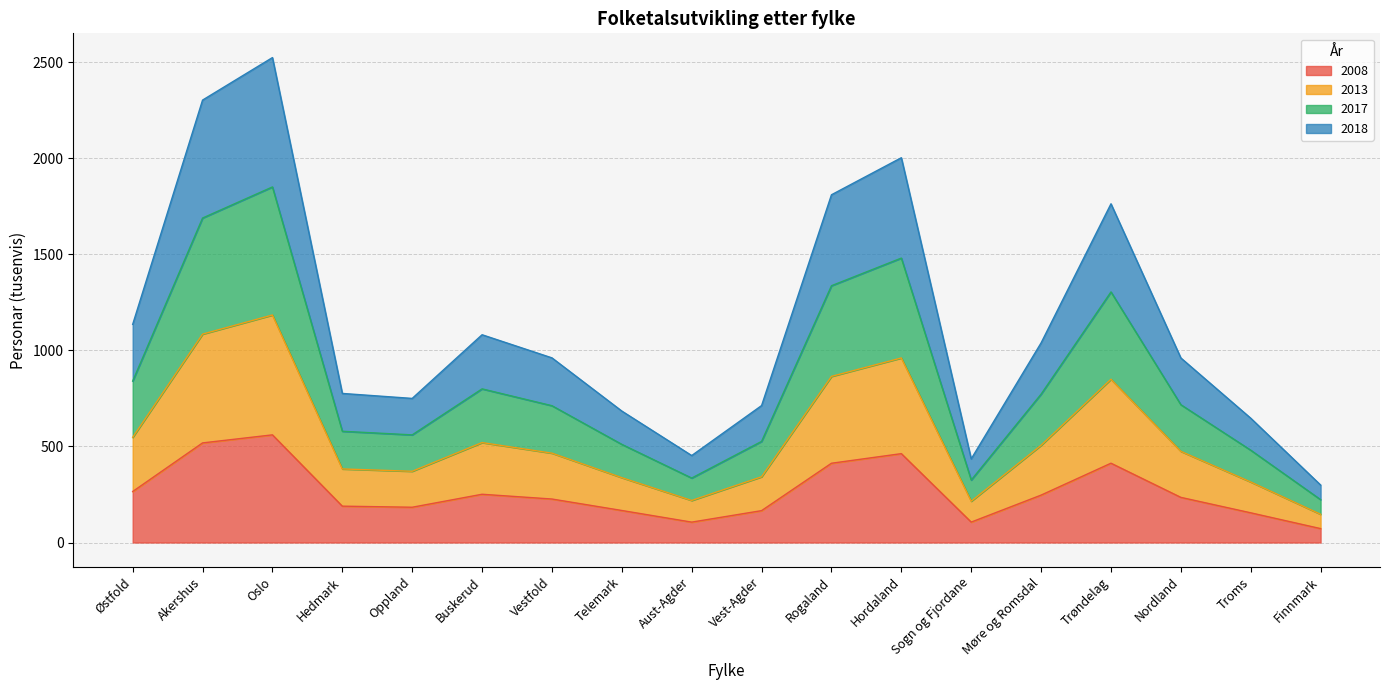

Where is the first local minimum for 2018?

Oppland